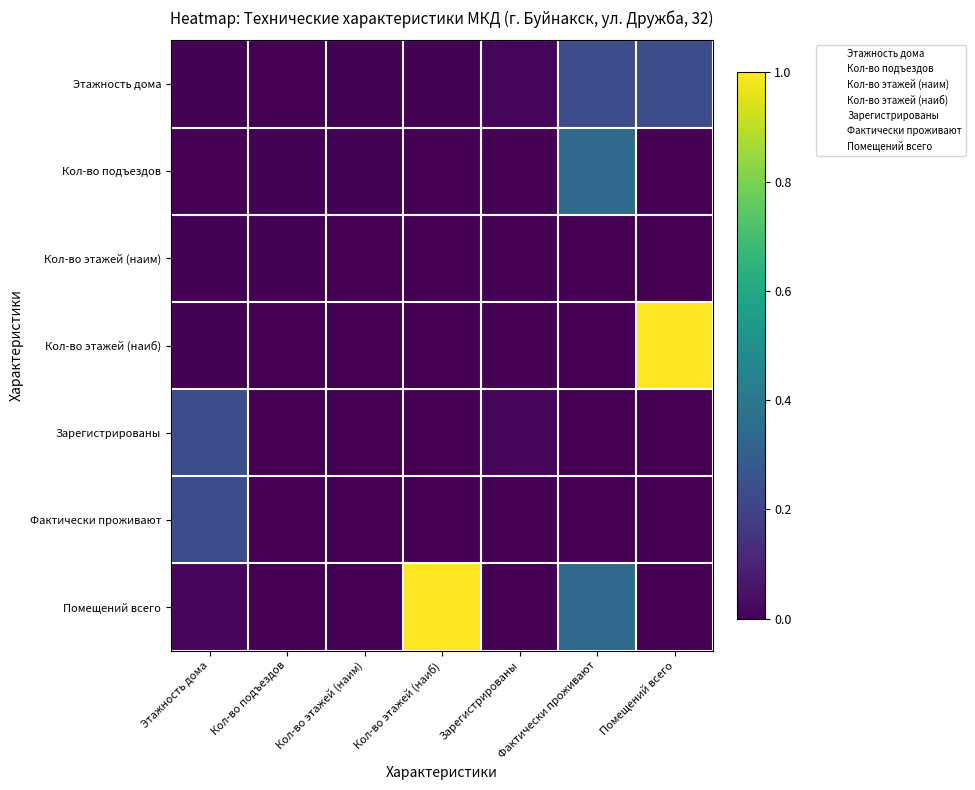

How many data points does each series have?

7